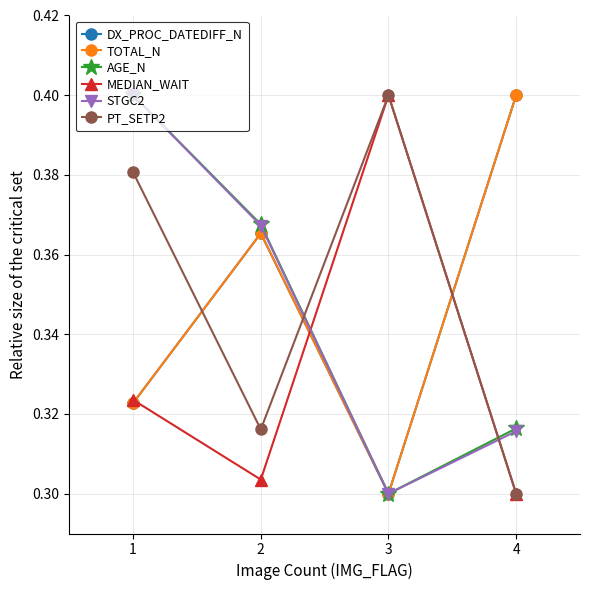

What are all the series names shown in the legend?

DX_PROC_DATEDIFF_N, TOTAL_N, AGE_N, MEDIAN_WAIT, STGC2, PT_SETP2